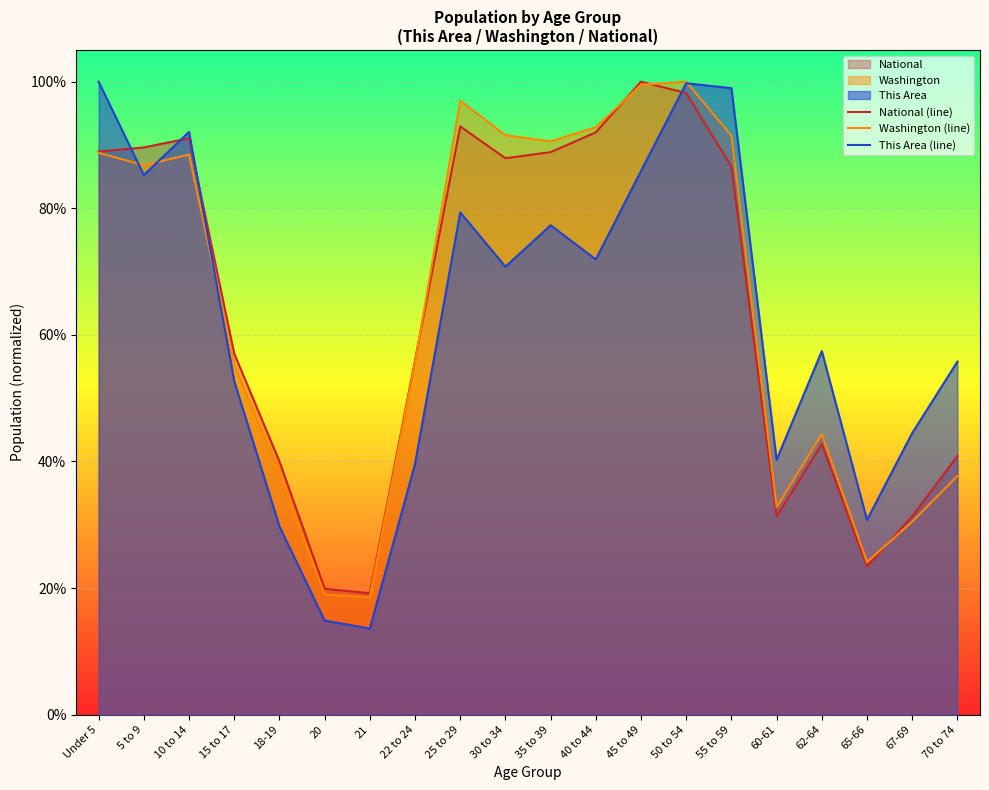

True or false: National (line) has a value of 1.4 at Under 5.

False